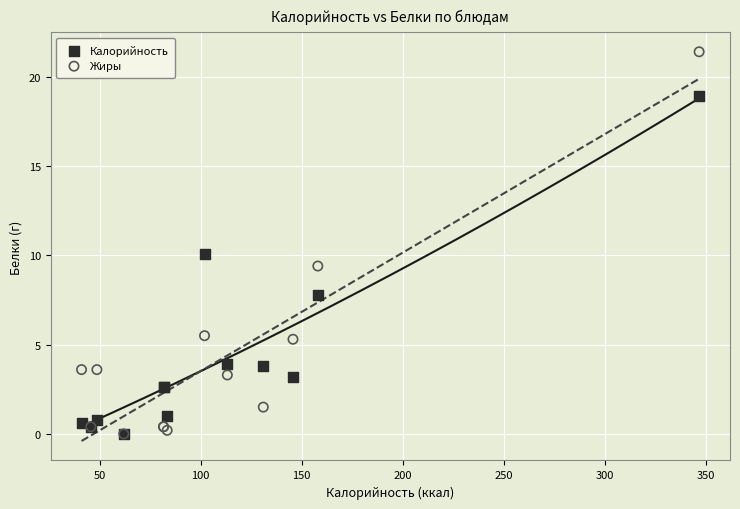

What are all the series names shown in the legend?

Калорийность, Жиры